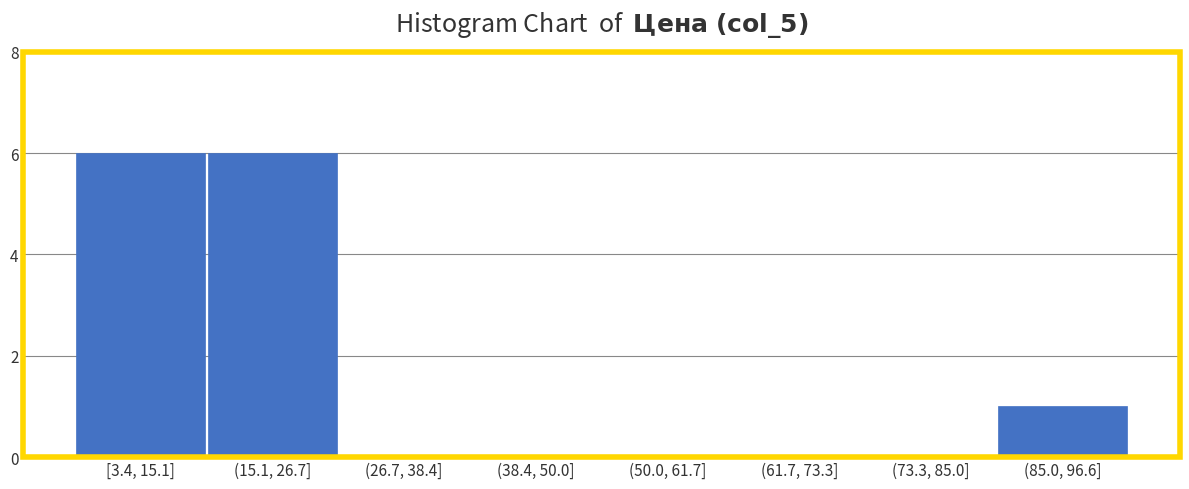

Reading left to right, transcribe all the data shown in this chart.

[3.4, 15.1]=6	(15.1, 26.7]=6	(26.7, 38.4]=0	(38.4, 50.0]=0	(50.0, 61.7]=0	(61.7, 73.3]=0	(73.3, 85.0]=0	(85.0, 96.6]=1